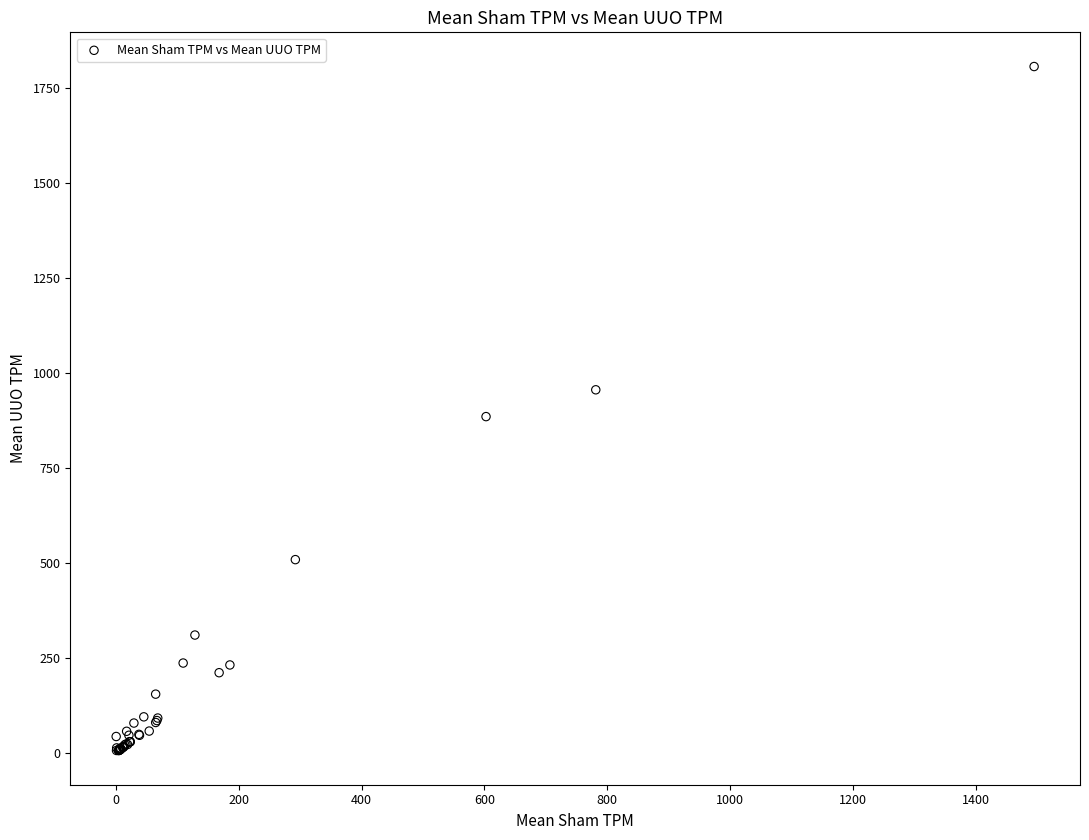

What Y value in the scatter plot is closest to 906?

884.8